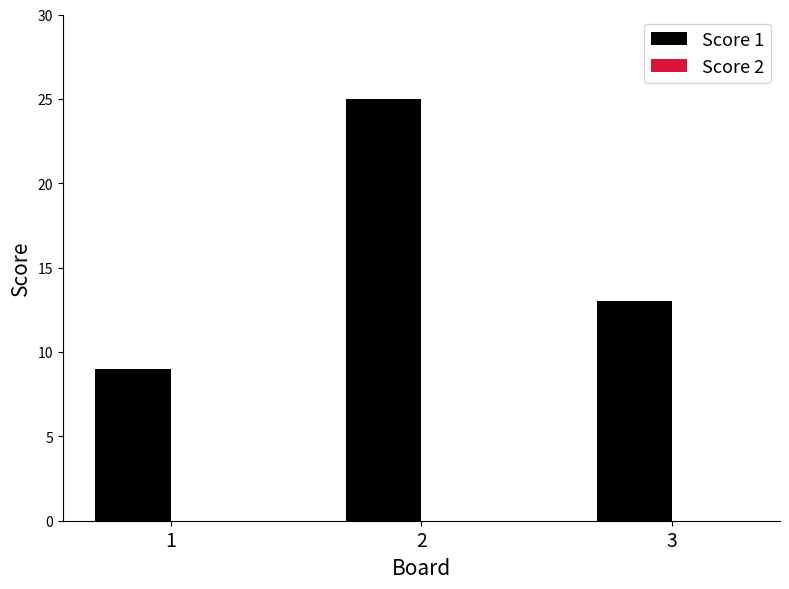

Are the bars horizontal?

No